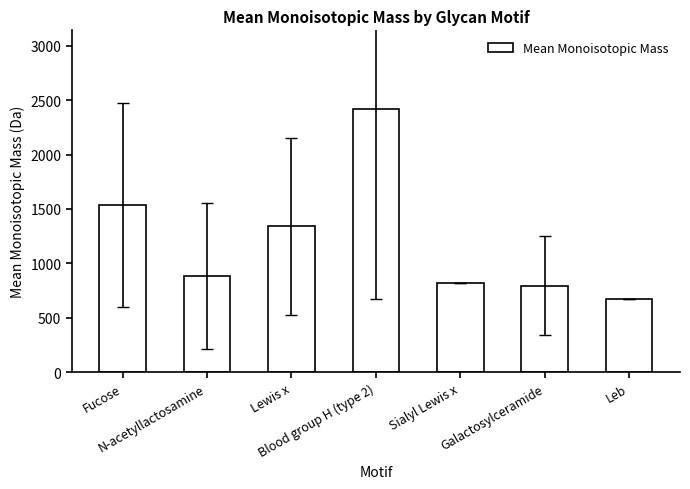

What is the average value?

1210.0